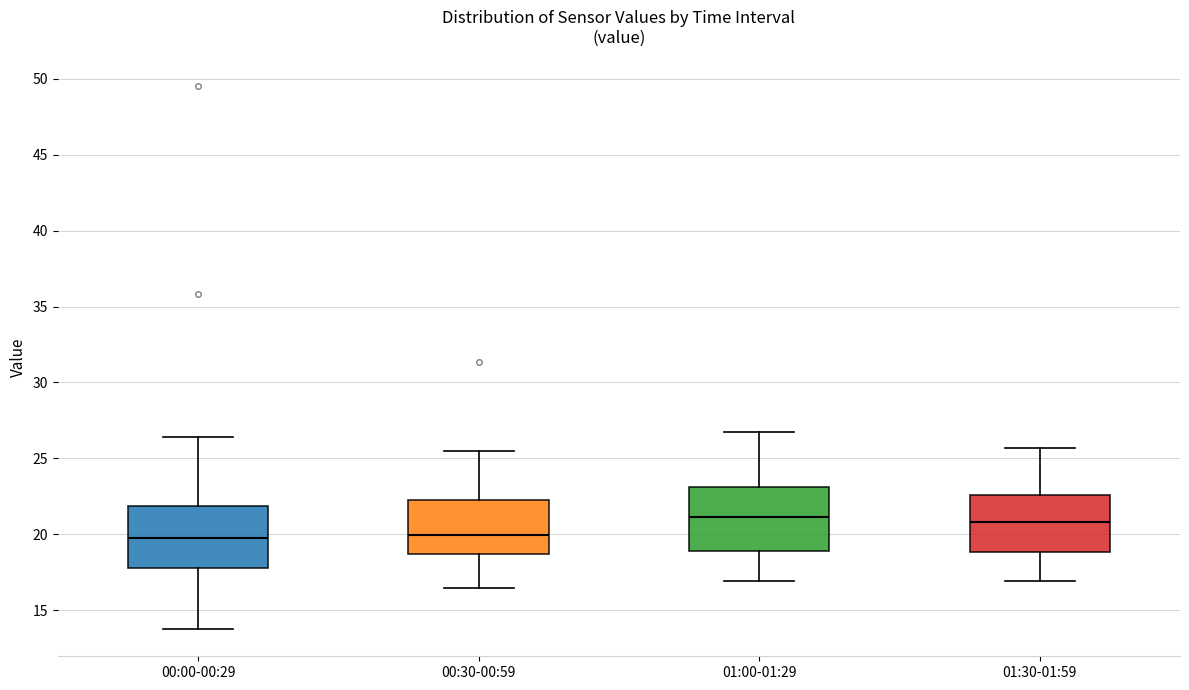

Where does the lower whisker of the box for 00:00-00:29 end on the y-axis? The values are not printed on the chart, so give them approximately, as read against the axis.

14.0